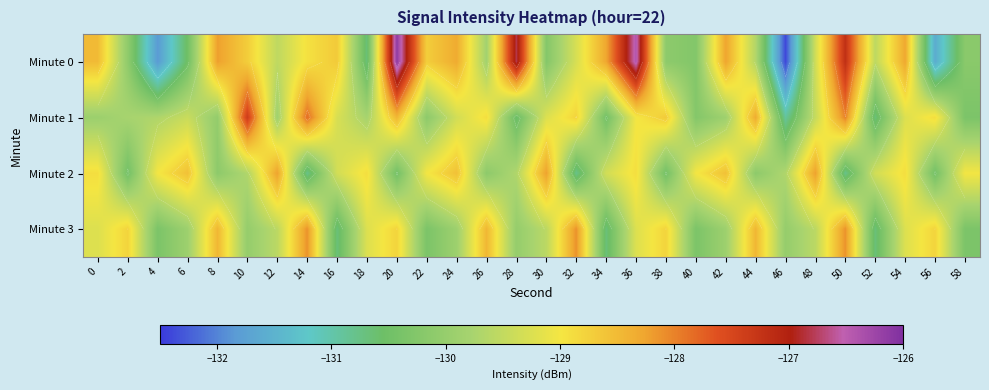

At which label does Minute 3 reach its peak?

14